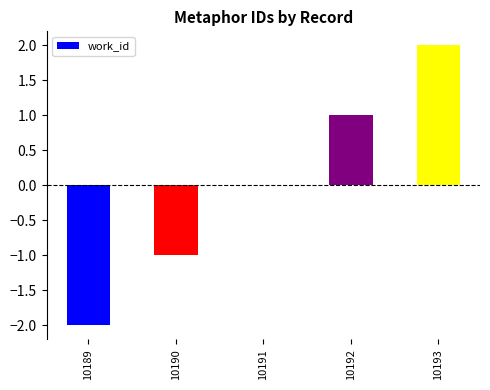

Reading right to left, transcribe all the data shown in this chart.

2	1	0	-1	-2